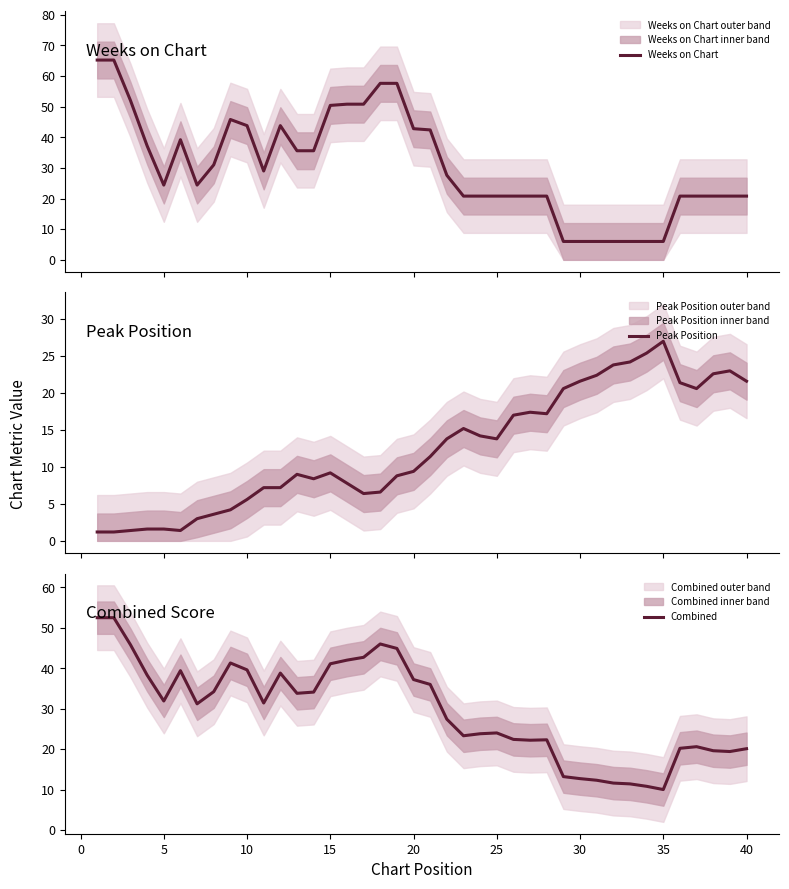

Is it true that Combined equals 10.5 at 40?

False